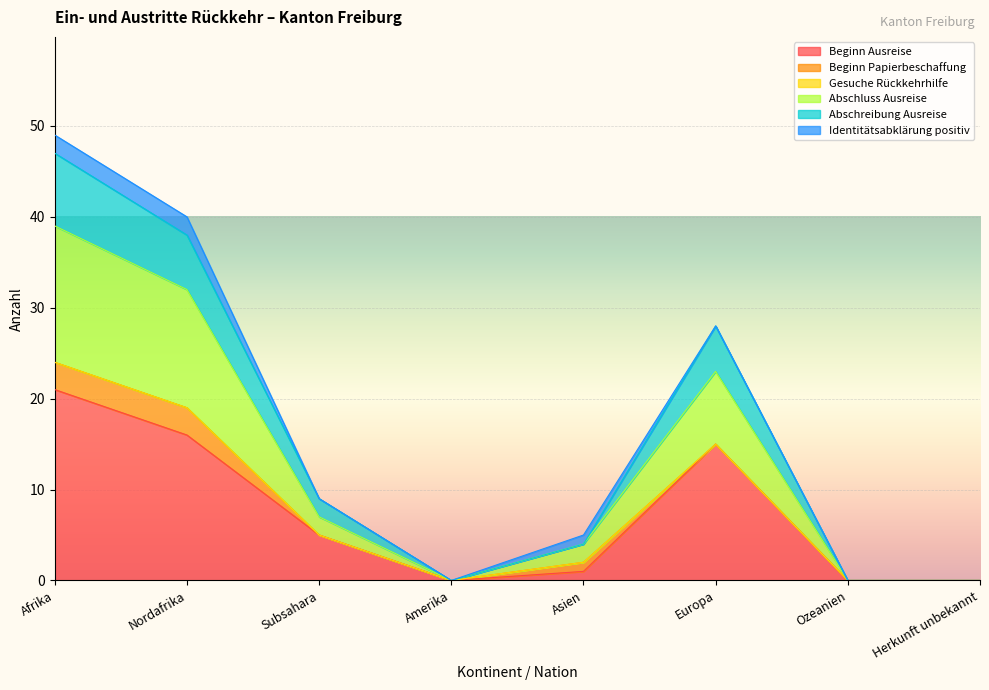

What is the difference between the highest and lowest values at Afrika?

28